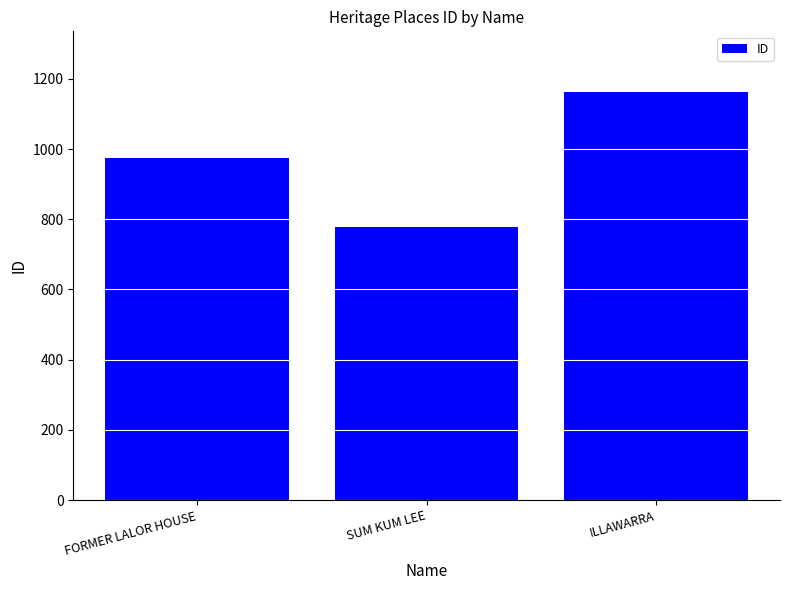

What position from the left is ILLAWARRA?

3